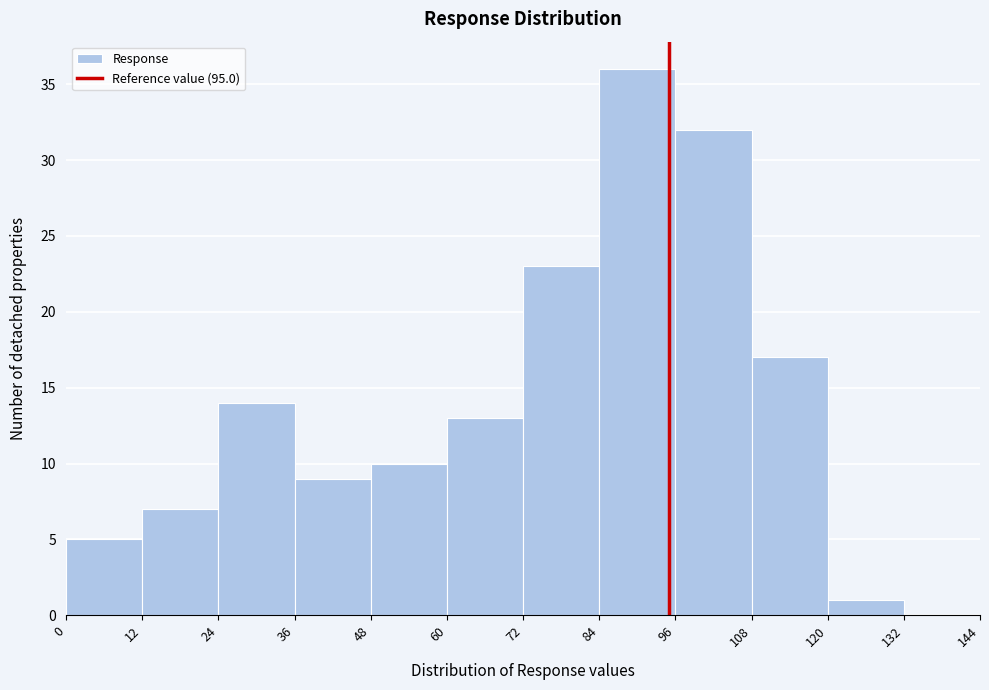

Reading left to right, list every bar in this chart as the range it spans on the x-axis followed by its height. The values are not printed on the chart, so give them approximately, as read against the axis.

0 to 12: 5
12 to 24: 7
24 to 36: 14
36 to 48: 9
48 to 60: 10
60 to 72: 13
72 to 84: 23
84 to 96: 36
96 to 108: 32
108 to 120: 17
120 to 132: 1
132 to 144: 0